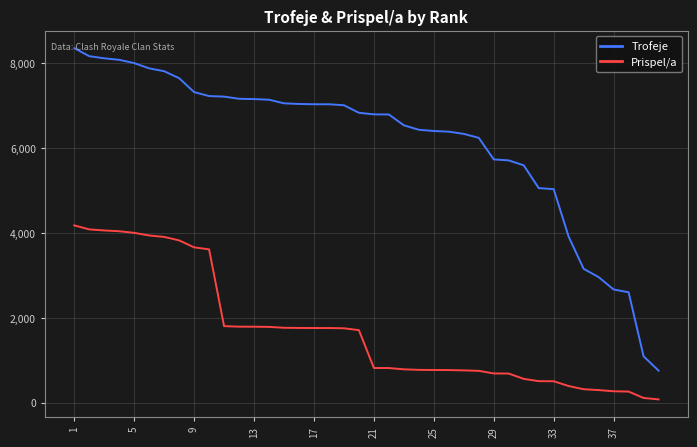

List the series in order of their overall mean, lowest first.

Prispel/a, Trofeje